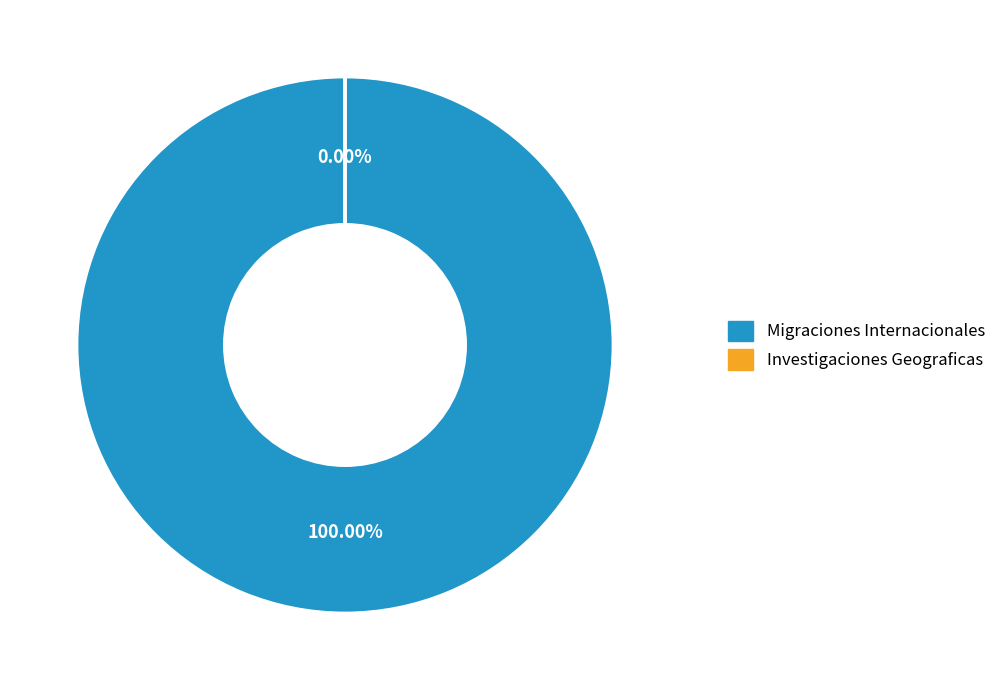

To the nearest percent, what portion does Migraciones Internacionales represent?

100%